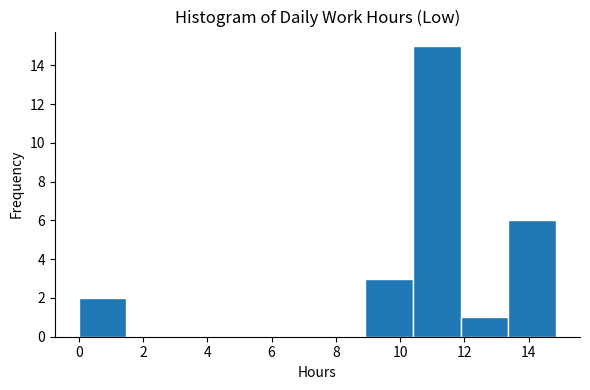

How tall is the bar that spans 0.0 to 1.4 on the x-axis? Neither the bar edges nor the heights are printed on the chart, so give them approximately, as read against the axes.

2